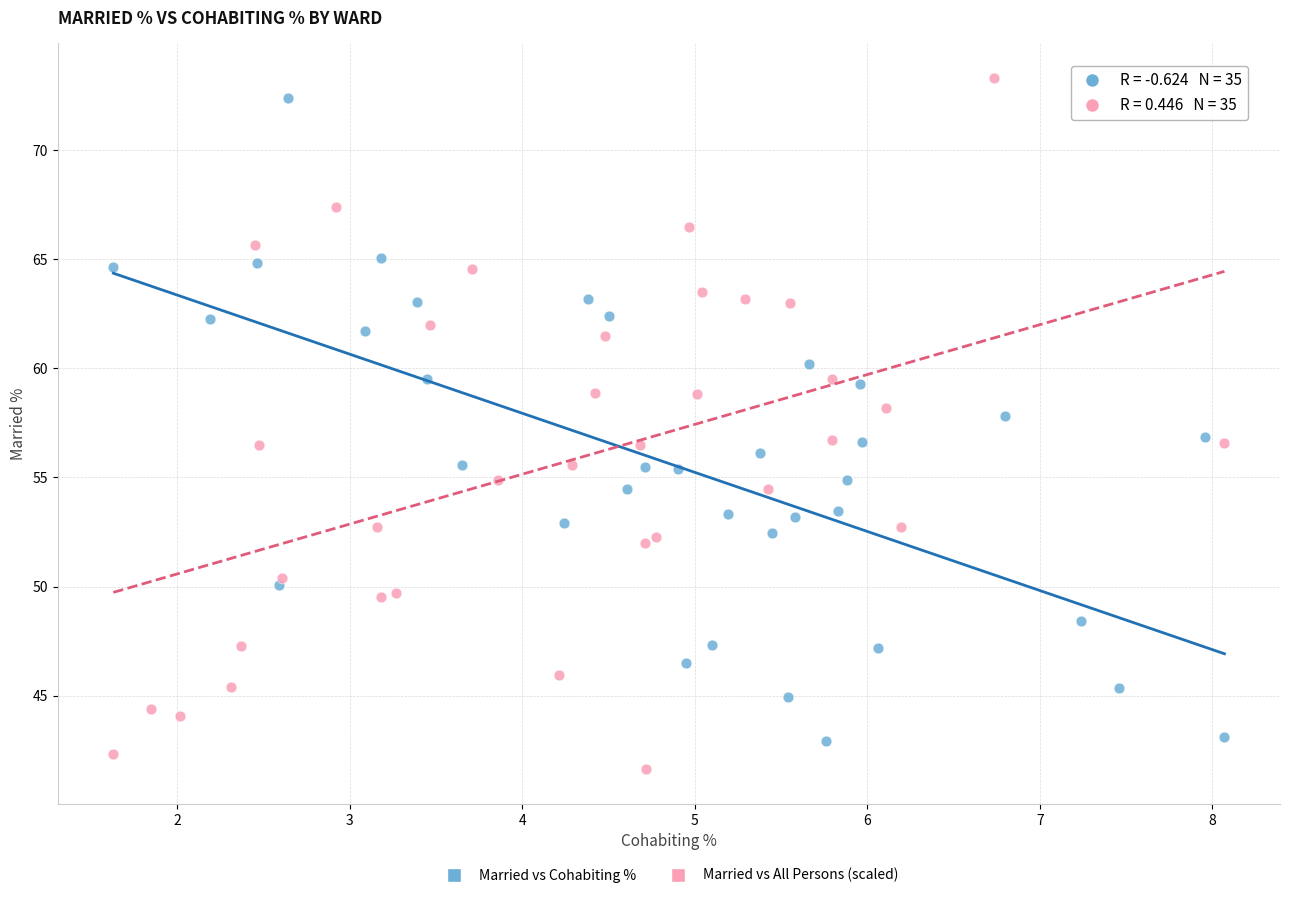

Which series has the largest Y range (max minus min)?

Married vs All Persons (scaled)